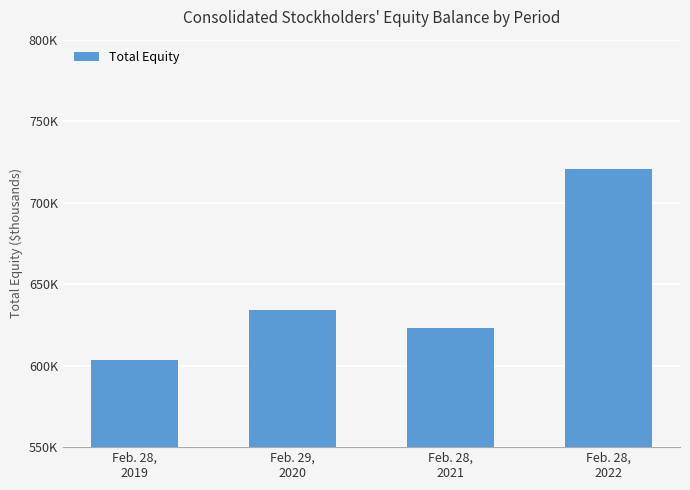

Does the chart contain any negative values?

No